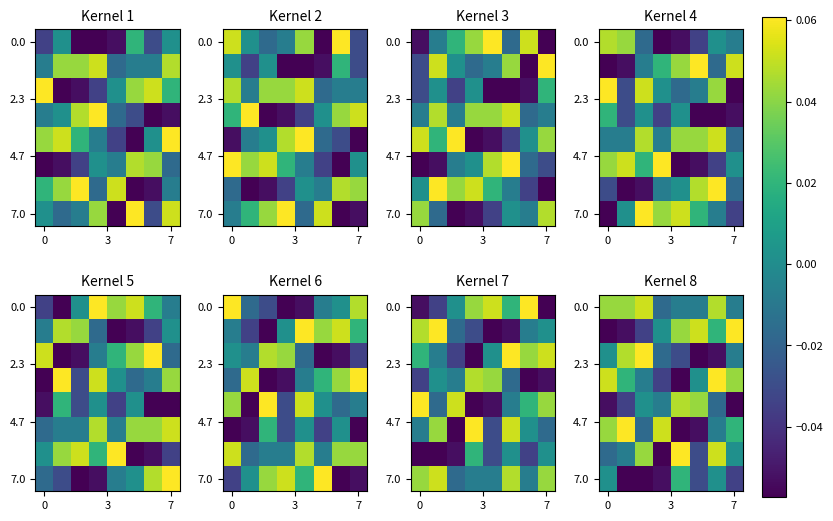

Count the number of categories in the chart.

8